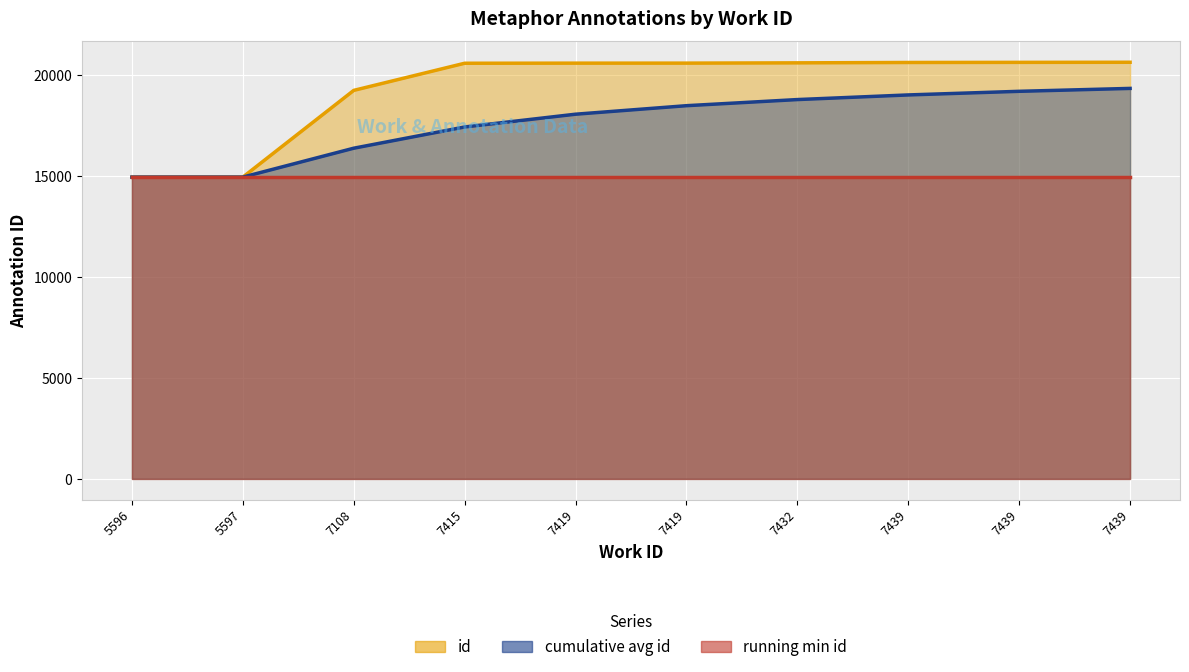

Approximately how many times larger is the value at 5596 compared to 7415?

0.7